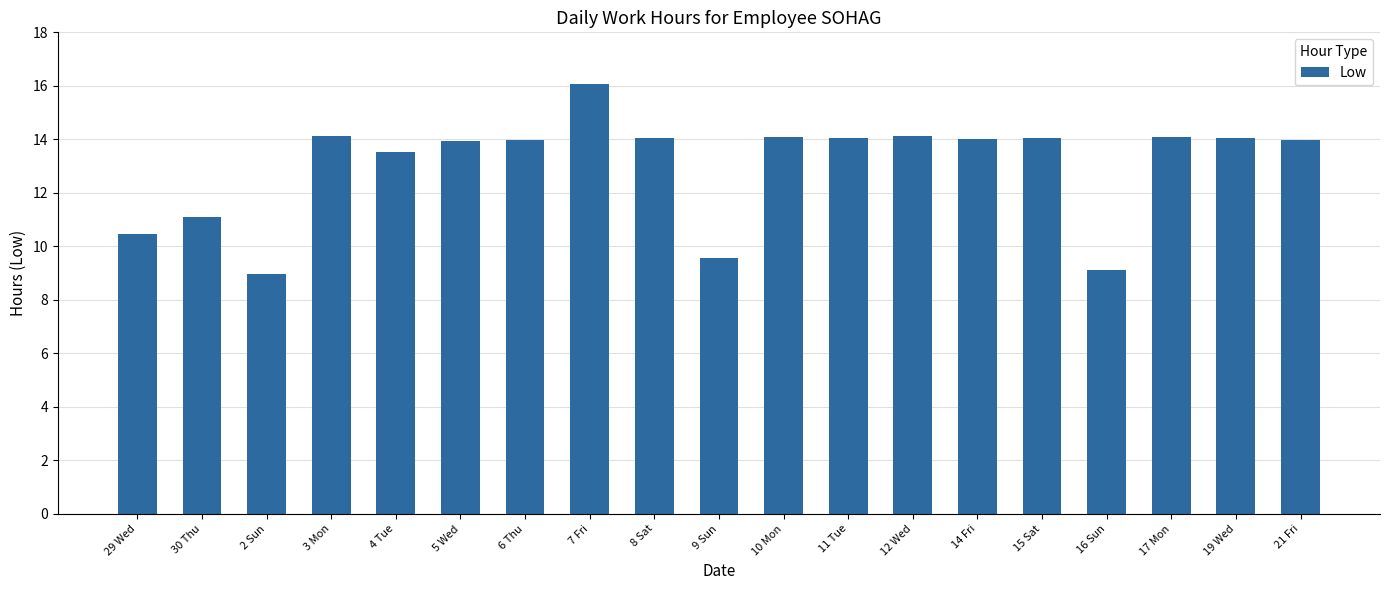

True or false: the data shows 14.1 at 12 Wed.

True